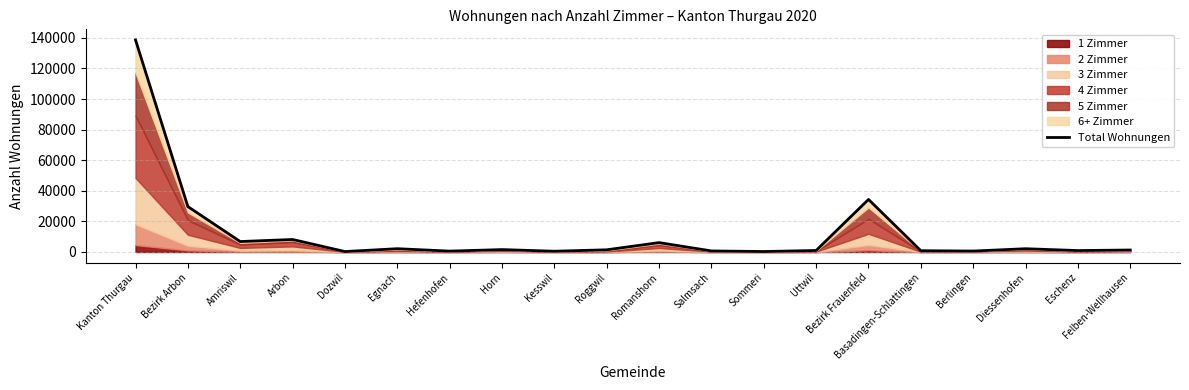

What is the difference between the values at Romanshorn and Uttwil?

5143